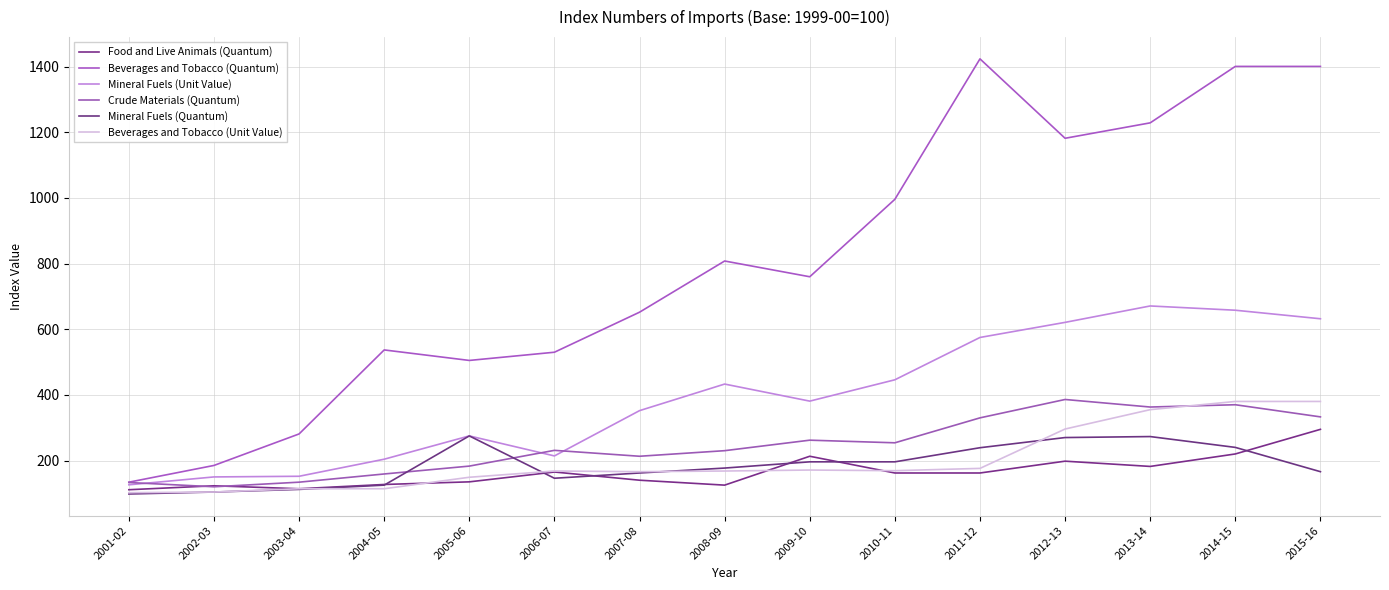

At which label does Mineral Fuels (Unit Value) first exceed 381?

2008-09